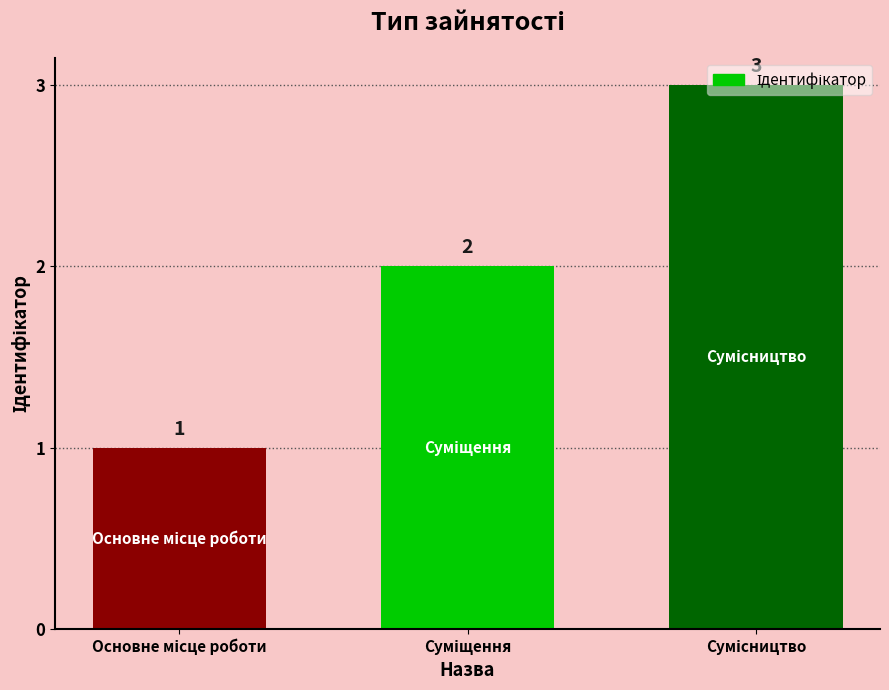

What is the smallest value displayed?

1